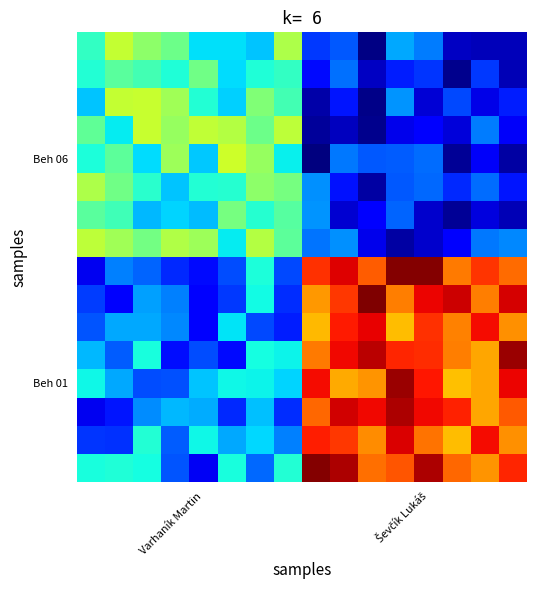

How many distinct data groups are displayed?

16